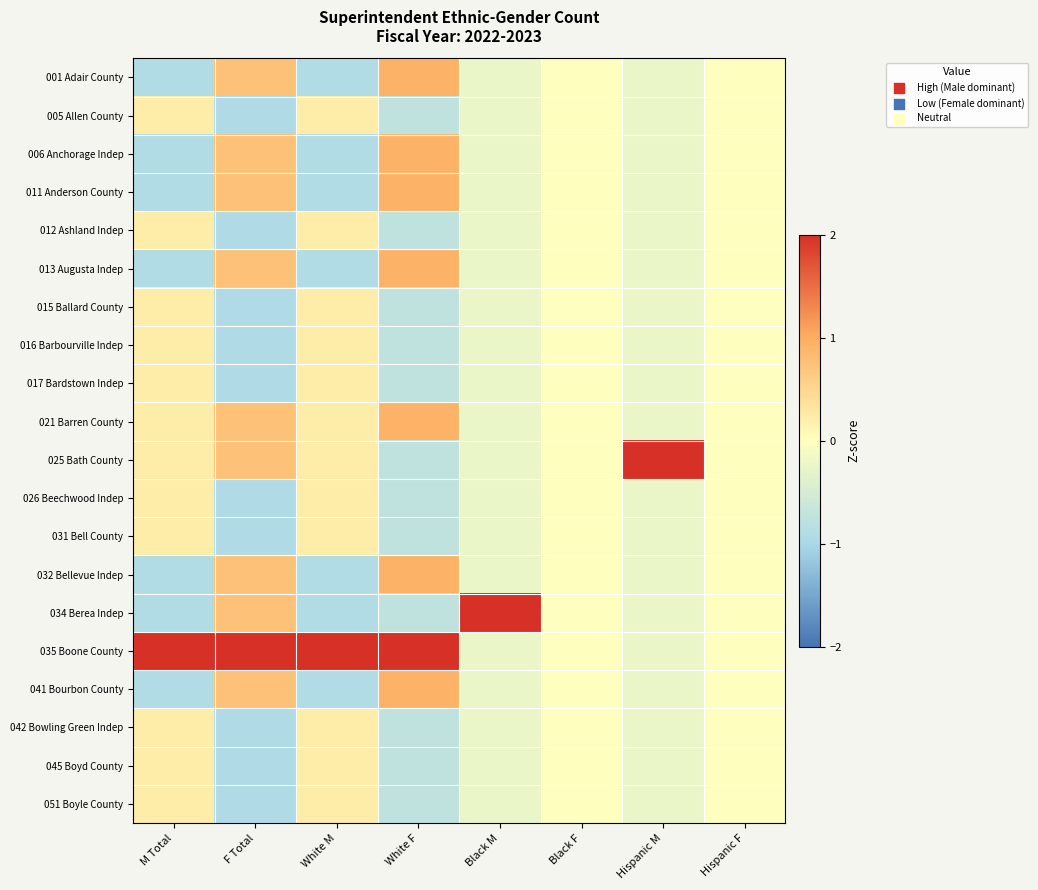

Reading left to right, extract all data points from this chart.

001 Adair County: M Total=-0.9	F Total=0.8	White M=-0.9	White F=0.9	Black M=-0.2	Black F=0.0	Hispanic M=-0.2	Hispanic F=0.0
005 Allen County: M Total=0.2	F Total=-0.9	White M=0.2	White F=-0.8	Black M=-0.2	Black F=0.0	Hispanic M=-0.2	Hispanic F=0.0
006 Anchorage Indep: M Total=-0.9	F Total=0.8	White M=-0.9	White F=0.9	Black M=-0.2	Black F=0.0	Hispanic M=-0.2	Hispanic F=0.0
011 Anderson County: M Total=-0.9	F Total=0.8	White M=-0.9	White F=0.9	Black M=-0.2	Black F=0.0	Hispanic M=-0.2	Hispanic F=0.0
012 Ashland Indep: M Total=0.2	F Total=-0.9	White M=0.2	White F=-0.8	Black M=-0.2	Black F=0.0	Hispanic M=-0.2	Hispanic F=0.0
013 Augusta Indep: M Total=-0.9	F Total=0.8	White M=-0.9	White F=0.9	Black M=-0.2	Black F=0.0	Hispanic M=-0.2	Hispanic F=0.0
015 Ballard County: M Total=0.2	F Total=-0.9	White M=0.2	White F=-0.8	Black M=-0.2	Black F=0.0	Hispanic M=-0.2	Hispanic F=0.0
016 Barbourville Indep: M Total=0.2	F Total=-0.9	White M=0.2	White F=-0.8	Black M=-0.2	Black F=0.0	Hispanic M=-0.2	Hispanic F=0.0
017 Bardstown Indep: M Total=0.2	F Total=-0.9	White M=0.2	White F=-0.8	Black M=-0.2	Black F=0.0	Hispanic M=-0.2	Hispanic F=0.0
021 Barren County: M Total=0.2	F Total=0.8	White M=0.2	White F=0.9	Black M=-0.2	Black F=0.0	Hispanic M=-0.2	Hispanic F=0.0
025 Bath County: M Total=0.2	F Total=0.8	White M=0.2	White F=-0.8	Black M=-0.2	Black F=0.0	Hispanic M=4.4	Hispanic F=0.0
026 Beechwood Indep: M Total=0.2	F Total=-0.9	White M=0.2	White F=-0.8	Black M=-0.2	Black F=0.0	Hispanic M=-0.2	Hispanic F=0.0
031 Bell County: M Total=0.2	F Total=-0.9	White M=0.2	White F=-0.8	Black M=-0.2	Black F=0.0	Hispanic M=-0.2	Hispanic F=0.0
032 Bellevue Indep: M Total=-0.9	F Total=0.8	White M=-0.9	White F=0.9	Black M=-0.2	Black F=0.0	Hispanic M=-0.2	Hispanic F=0.0
034 Berea Indep: M Total=-0.9	F Total=0.8	White M=-0.9	White F=-0.8	Black M=4.4	Black F=0.0	Hispanic M=-0.2	Hispanic F=0.0
035 Boone County: M Total=3.7	F Total=2.5	White M=3.7	White F=2.6	Black M=-0.2	Black F=0.0	Hispanic M=-0.2	Hispanic F=0.0
041 Bourbon County: M Total=-0.9	F Total=0.8	White M=-0.9	White F=0.9	Black M=-0.2	Black F=0.0	Hispanic M=-0.2	Hispanic F=0.0
042 Bowling Green Indep: M Total=0.2	F Total=-0.9	White M=0.2	White F=-0.8	Black M=-0.2	Black F=0.0	Hispanic M=-0.2	Hispanic F=0.0
045 Boyd County: M Total=0.2	F Total=-0.9	White M=0.2	White F=-0.8	Black M=-0.2	Black F=0.0	Hispanic M=-0.2	Hispanic F=0.0
051 Boyle County: M Total=0.2	F Total=-0.9	White M=0.2	White F=-0.8	Black M=-0.2	Black F=0.0	Hispanic M=-0.2	Hispanic F=0.0